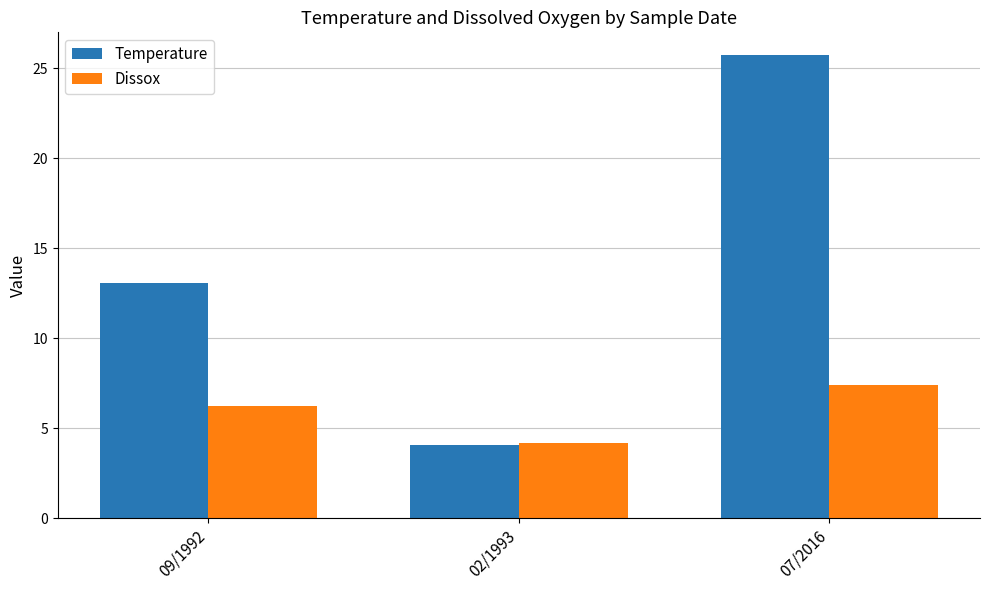

Rank the series at 07/2016 from highest to lowest value.

Temperature, Dissox